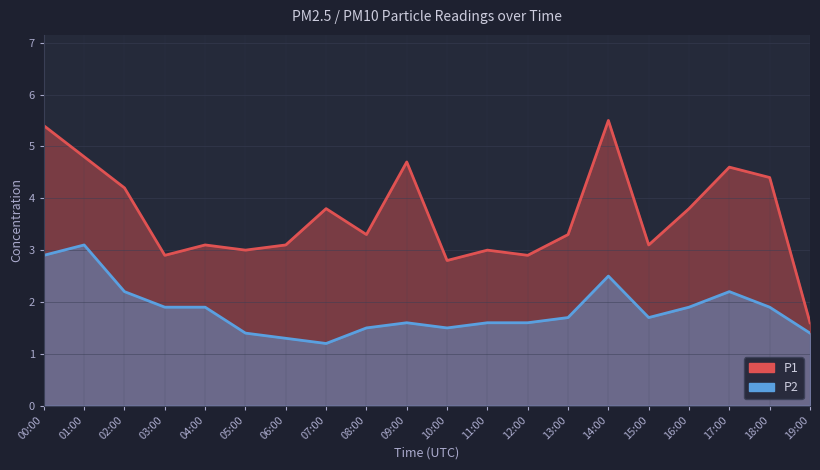

True or false: P1 and P2 intersect in this chart.

False